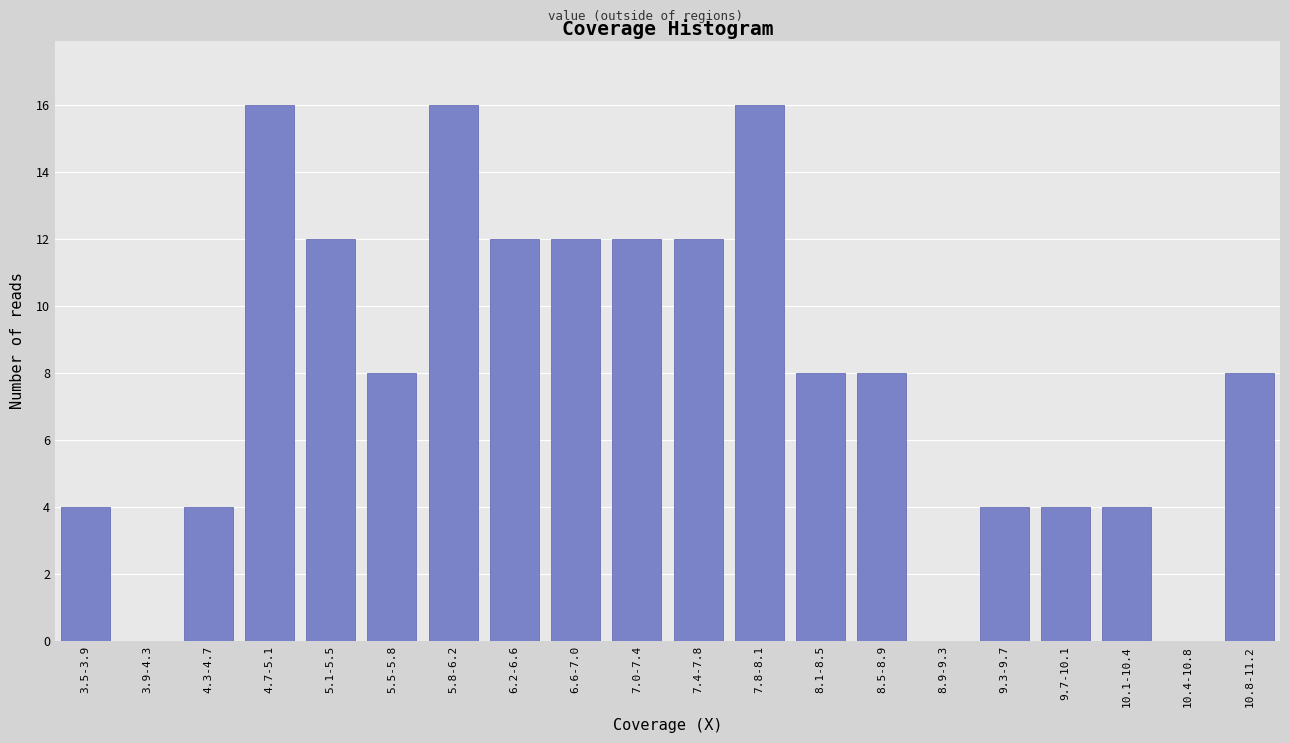

Reading left to right, transcribe all the data shown in this chart.

3.5-3.9=4	3.9-4.3=0	4.3-4.7=4	4.7-5.1=16	5.1-5.5=12	5.5-5.8=8	5.8-6.2=16	6.2-6.6=12	6.6-7.0=12	7.0-7.4=12	7.4-7.8=12	7.8-8.1=16	8.1-8.5=8	8.5-8.9=8	8.9-9.3=0	9.3-9.7=4	9.7-10.1=4	10.1-10.4=4	10.4-10.8=0	10.8-11.2=8